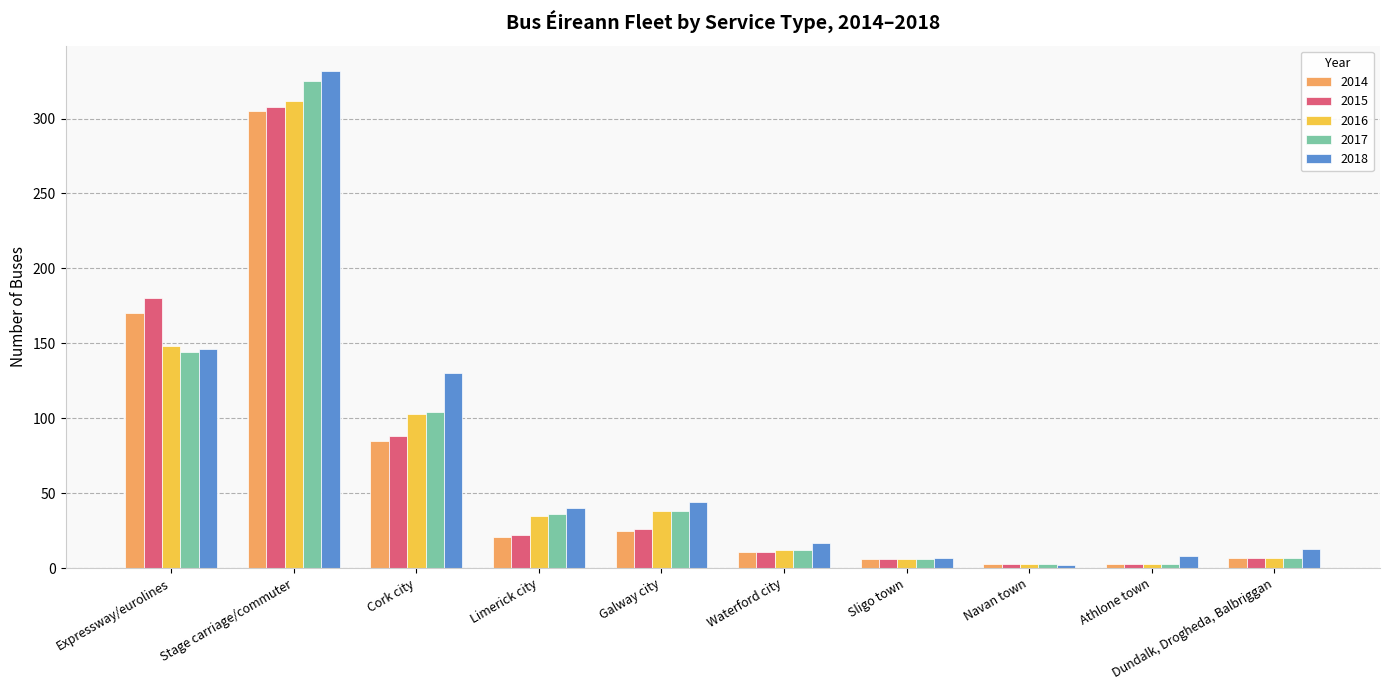

What value does the 2015 series have at Sligo town, to the nearest 5?

5